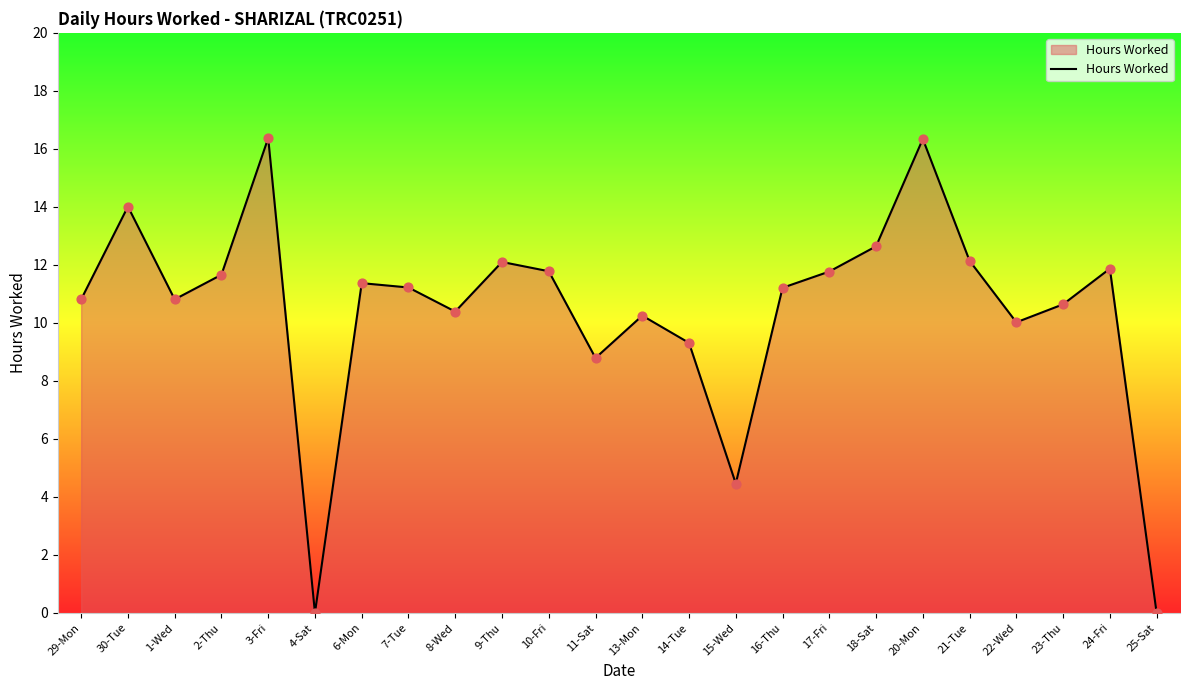

What is the change in value from 13-Mon to 24-Fri?

+1.6